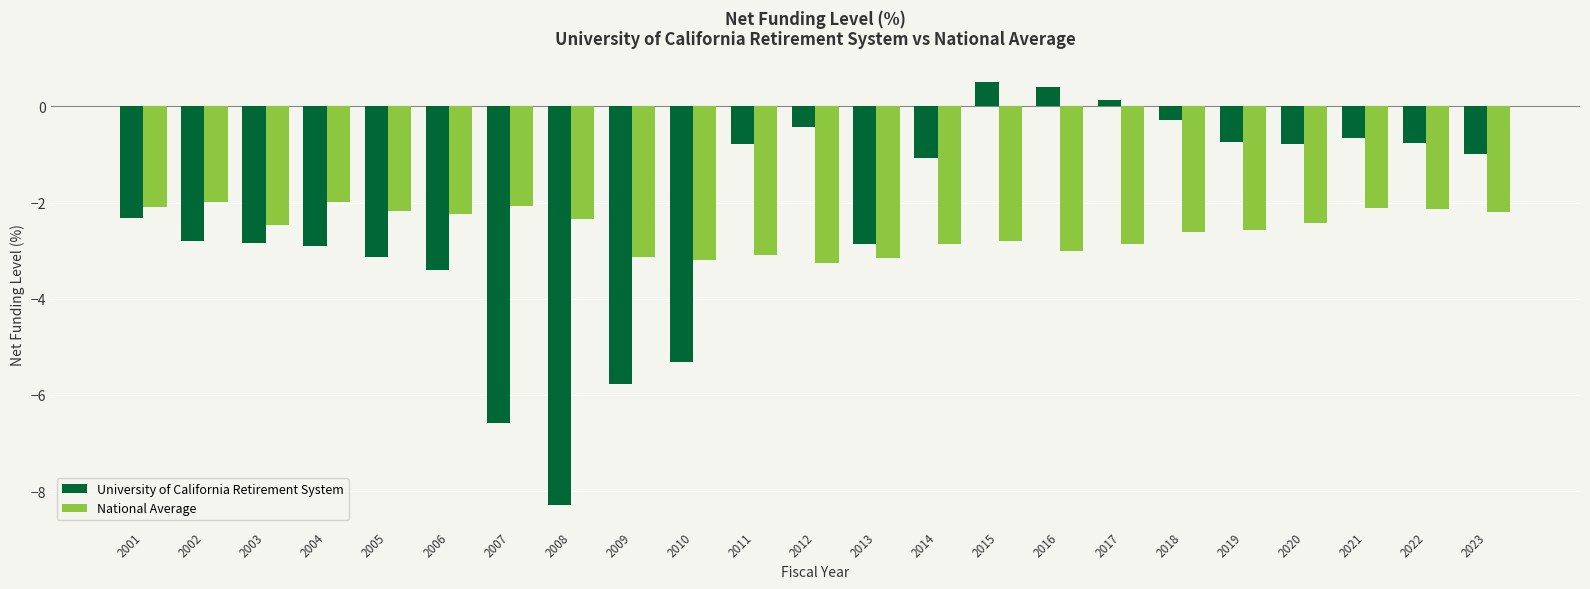

Are the bars grouped side by side (vs. stacked)?

Yes